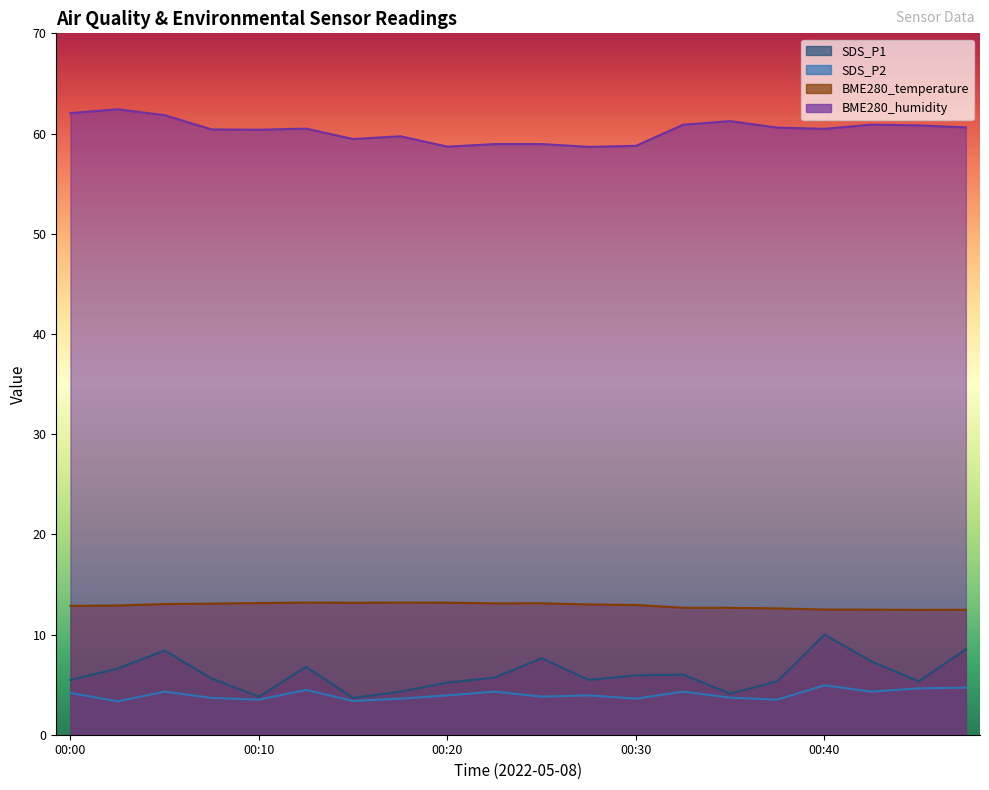

What is the value of the SDS_P2 point at the 7th from the left?

3.4